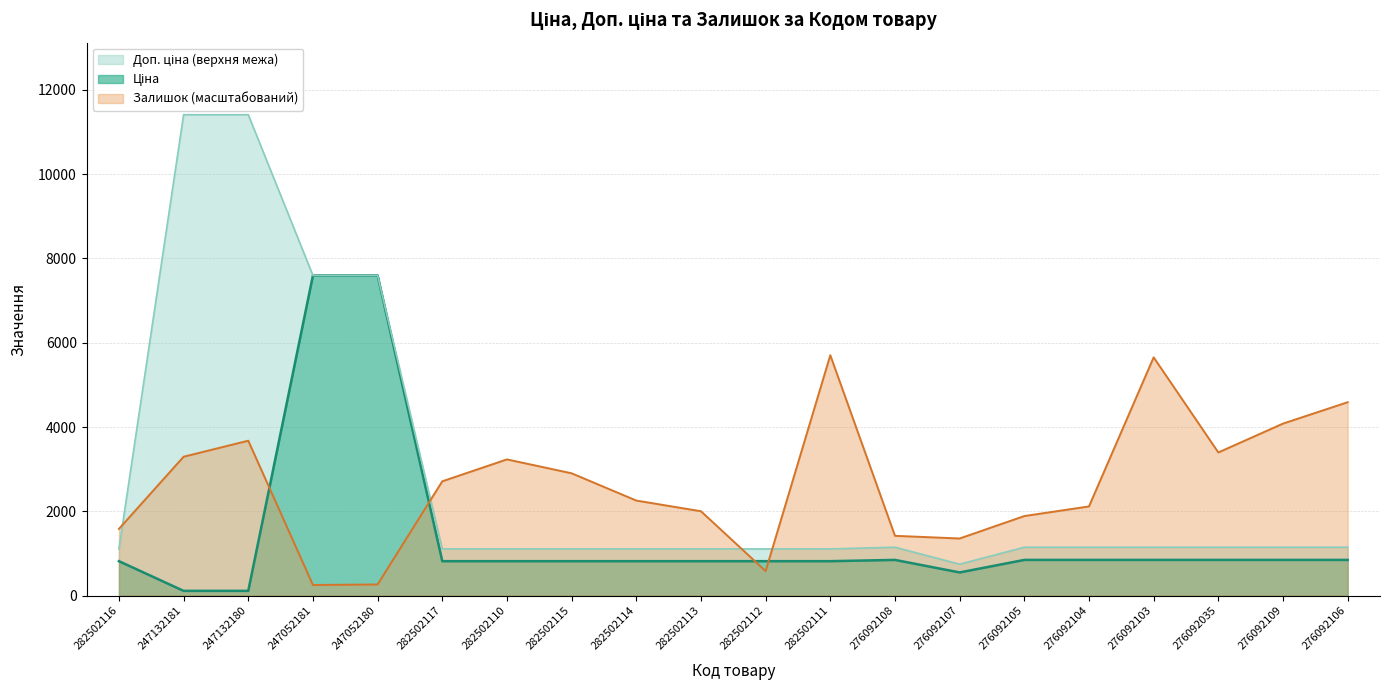

What is the spread (max minus min) of values at 247132180?

11295.9